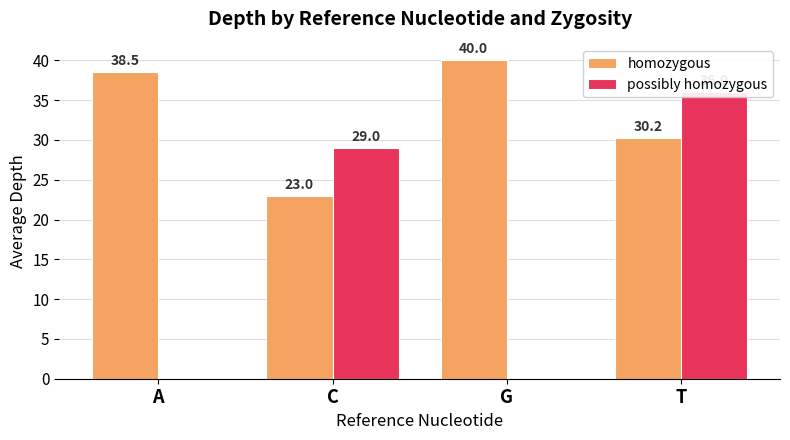

Is it true that homozygous equals 23.0 at C?

True